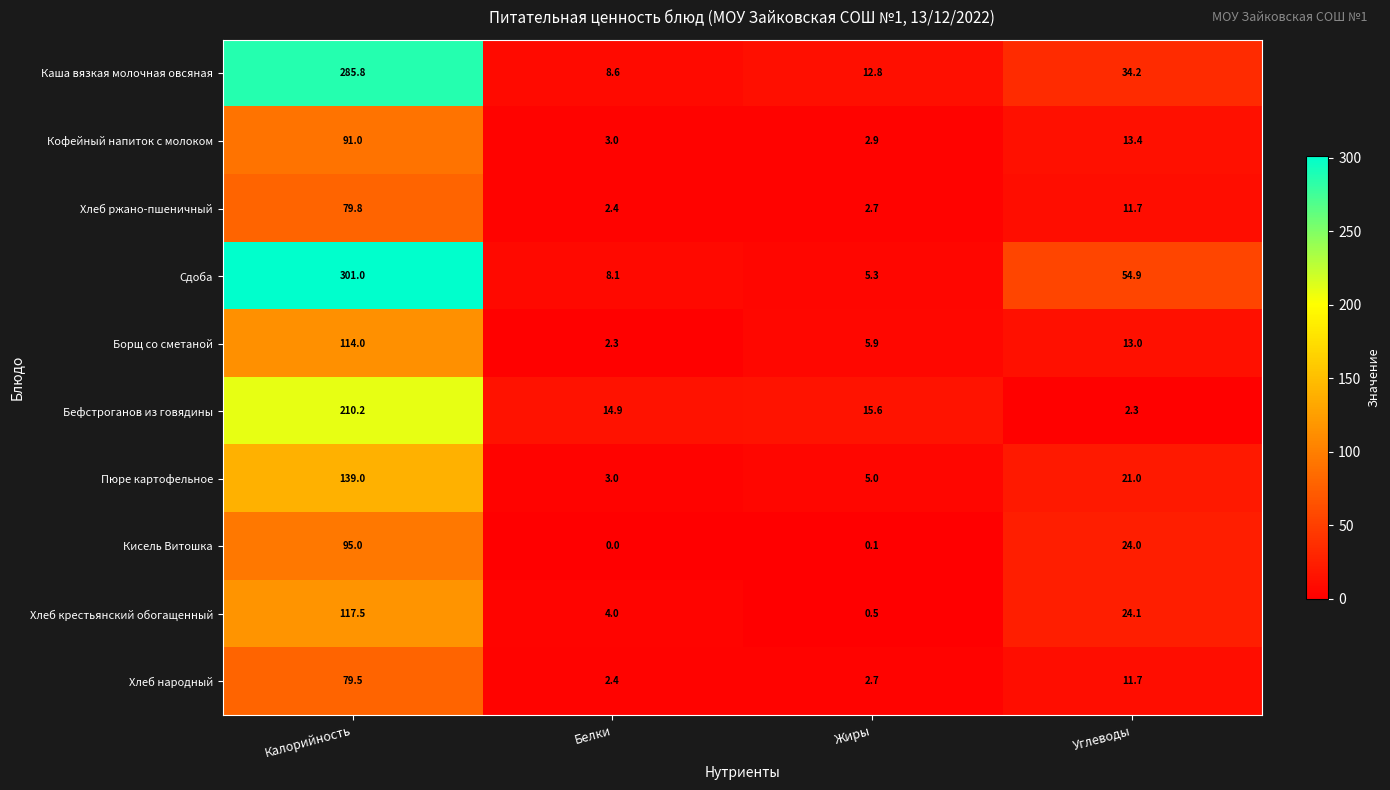

Count the number of categories in the chart.

4